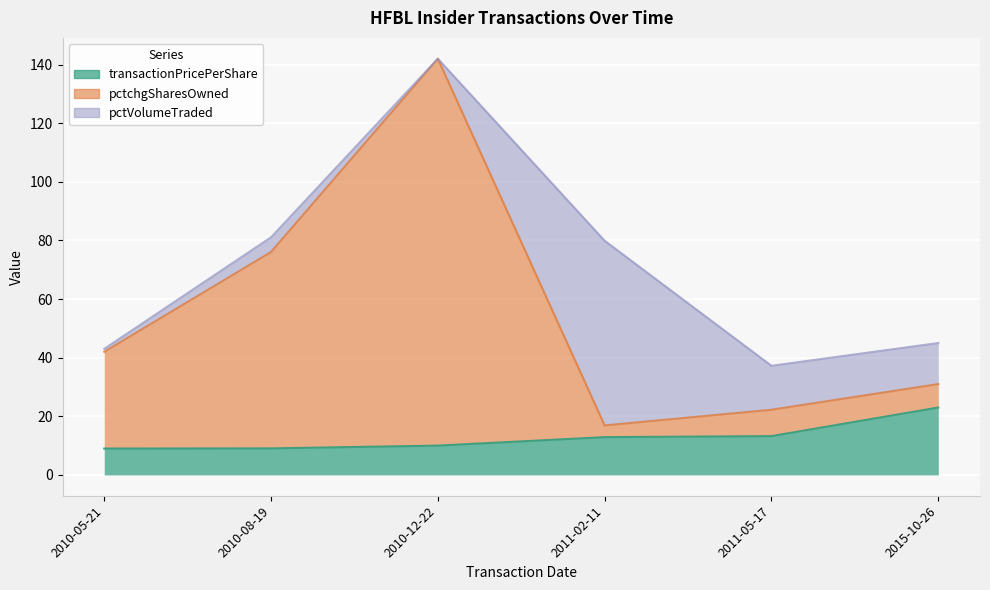

At which label does pctchgSharesOwned reach its peak?

2010-12-22